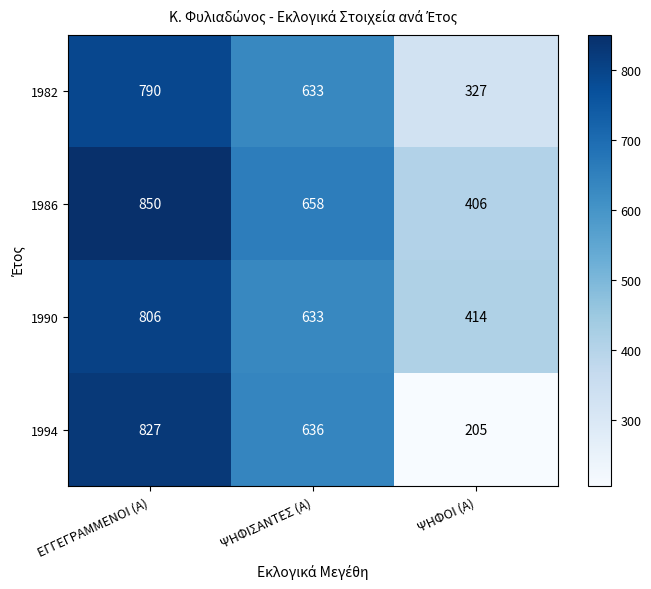

How many 1990 values are between 414 and 806?

3